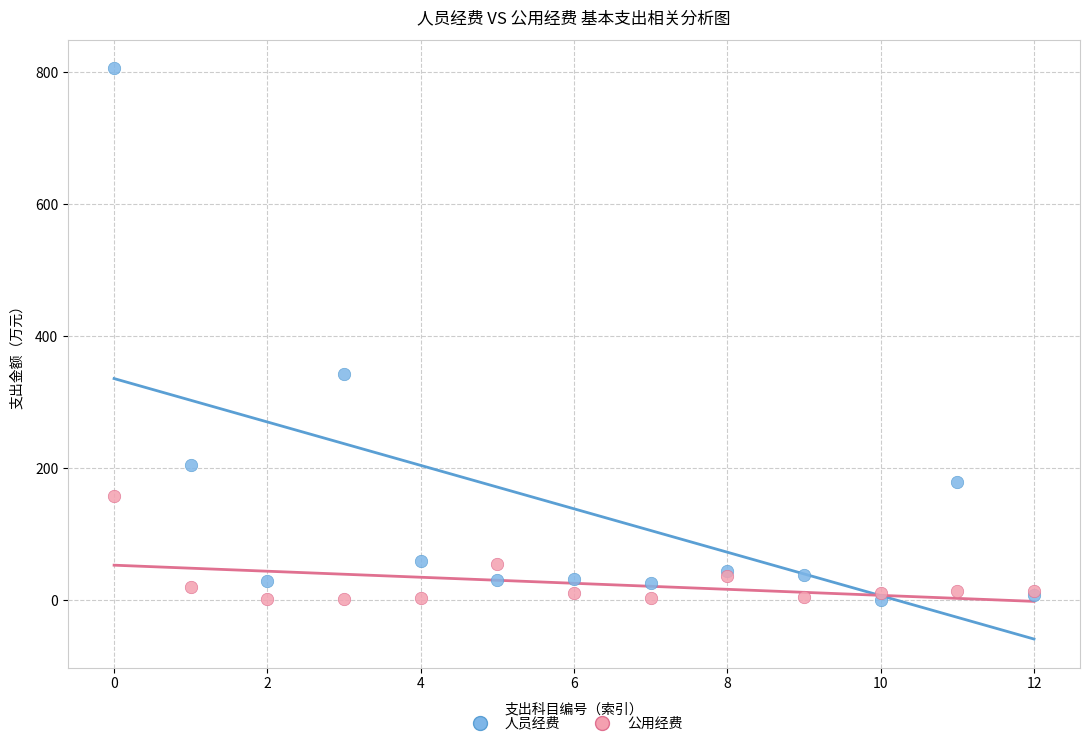

In the 人员经费 series, what Y value is closest to 403?

342.1